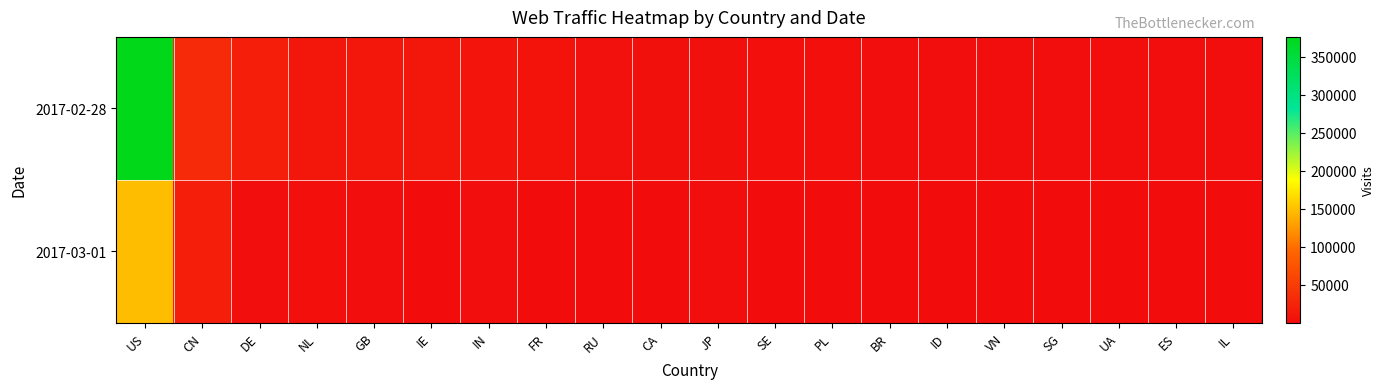

Between CA and SE, which series saw the biggest shift?

2017-02-28